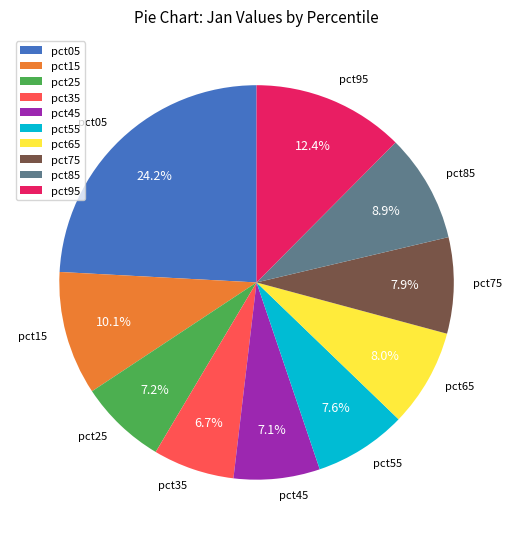

What percentage is NOT represented by pct95?

87.6%